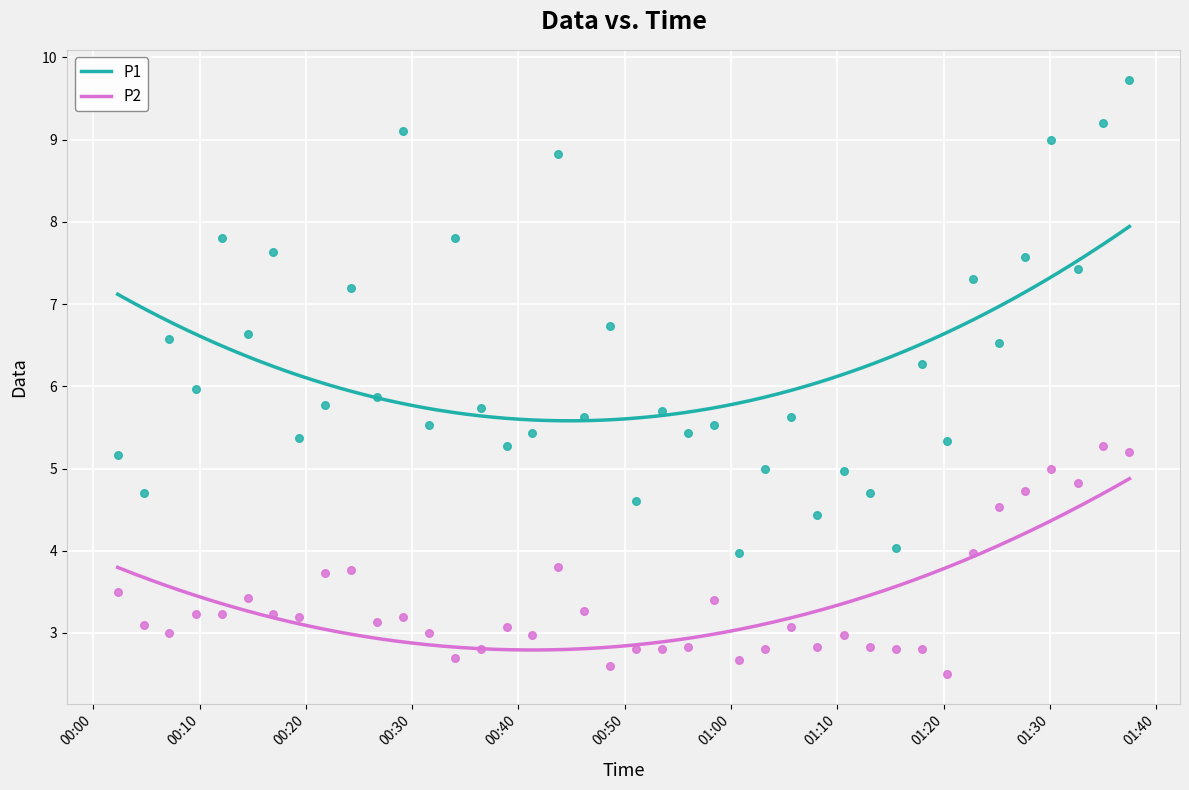

What is the highest value of the P1 series?

7.9